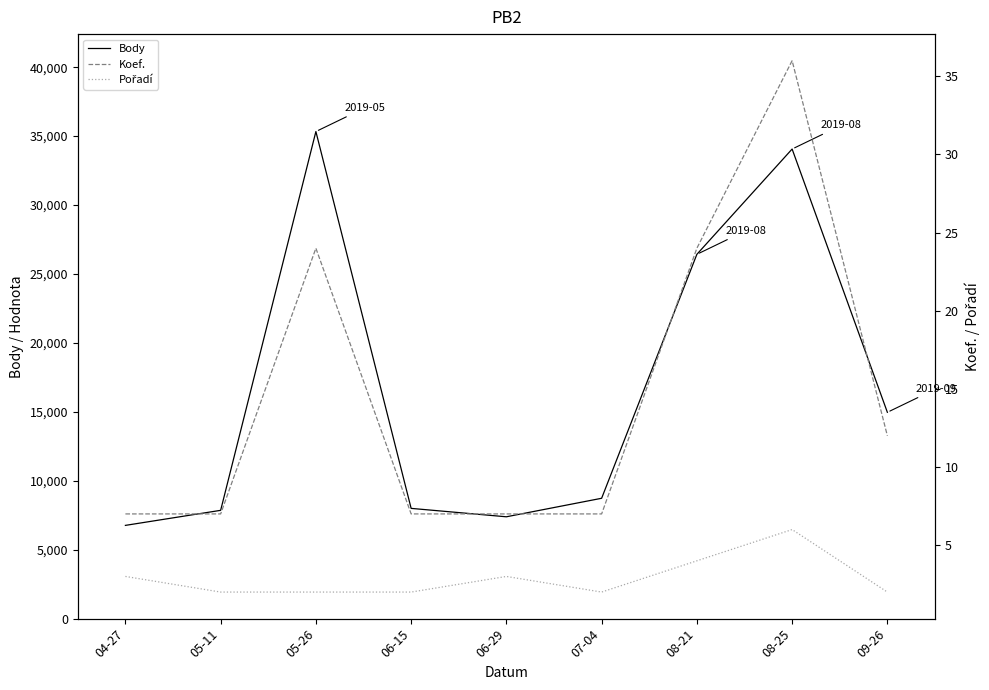

Reading left to right, transcribe all the data shown in this chart.

Body: 04-27=6764	05-11=7855	05-26=35330	06-15=7997	06-29=7387	07-04=8730	08-21=26424	08-25=34060	09-26=14966
Koef.: 04-27=7	05-11=7	05-26=24	06-15=7	06-29=7	07-04=7	08-21=24	08-25=36	09-26=12
Pořadí: 04-27=3	05-11=2	05-26=2	06-15=2	06-29=3	07-04=2	08-21=4	08-25=6	09-26=2